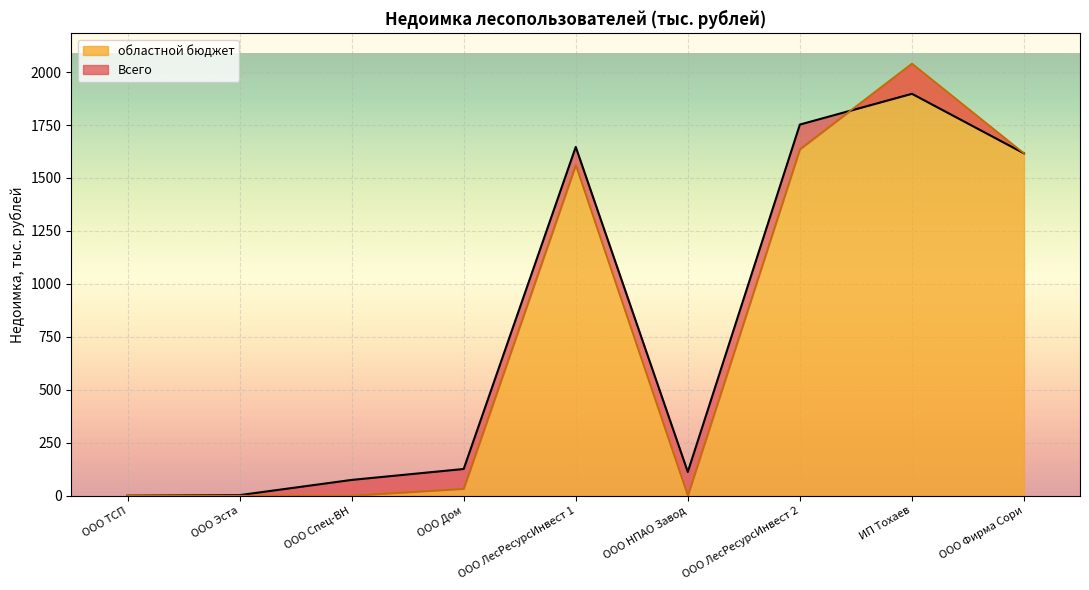

The областной бюджет series shows 1635.7 at ООО ЛесРесурсИнвест 2. True or false?

True